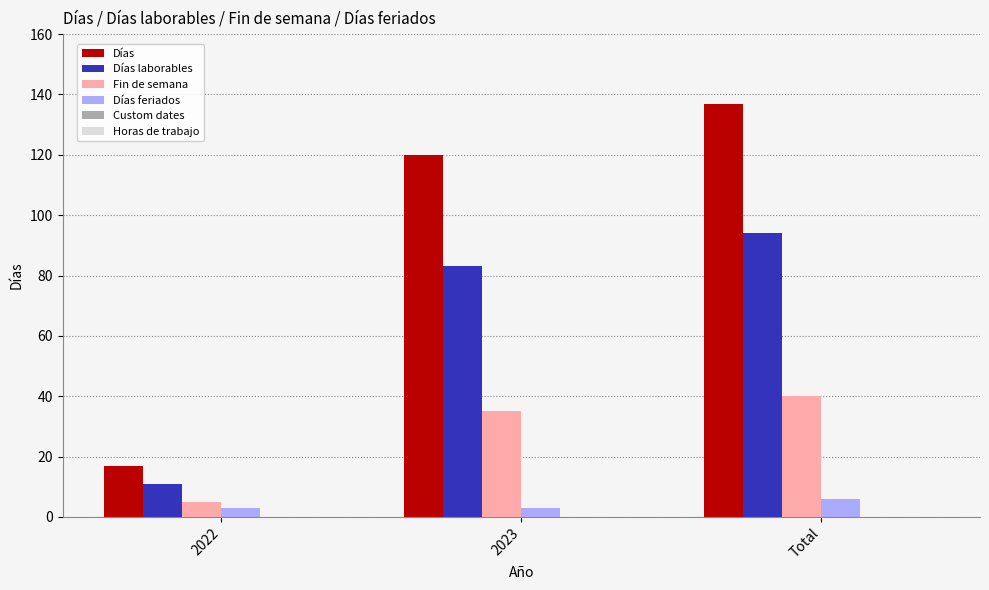

How many groups of bars are there?

3